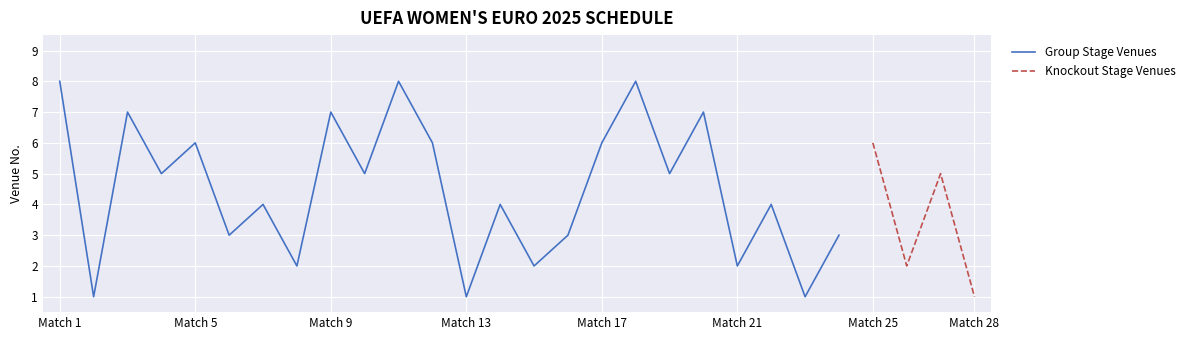

What is the change in value from Match 14 to Match 16?

-1